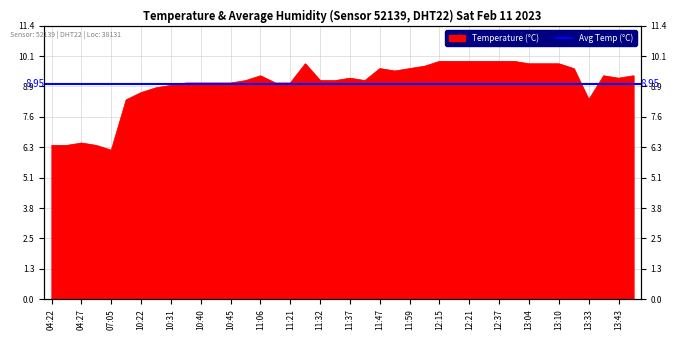

What is the average value?

9.0